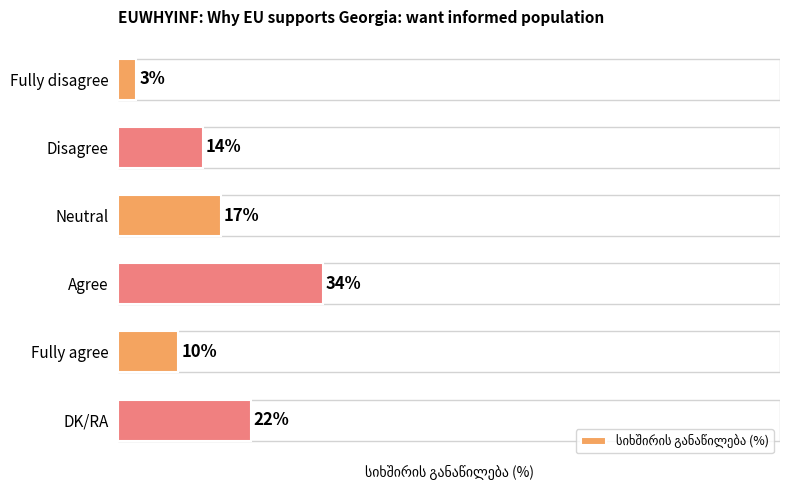

What is the label of the 1st bar from the bottom?

DK/RA